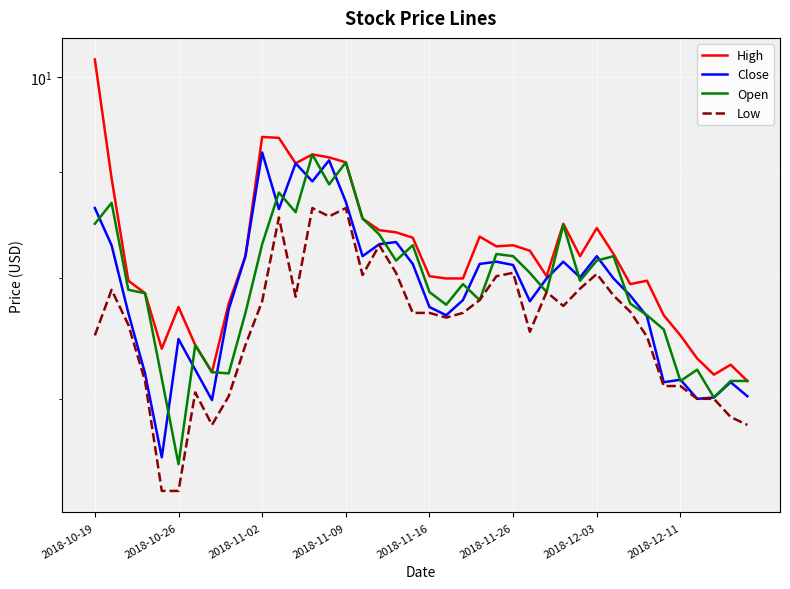

How many interior local peaks does the High series have?

9